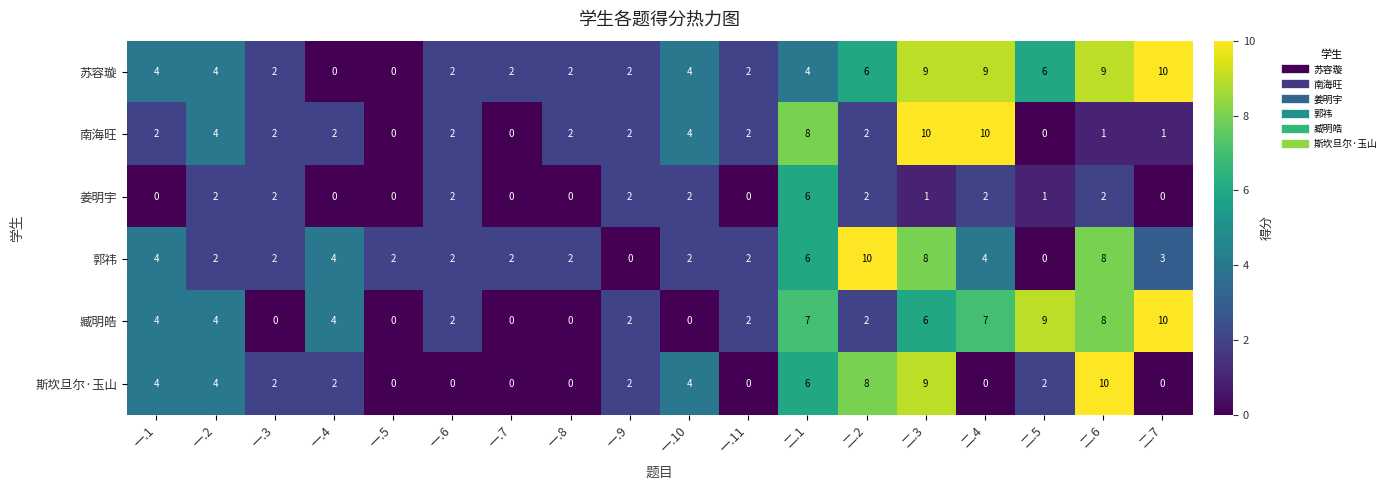

At how many categories does at least one series exceed 0?

18